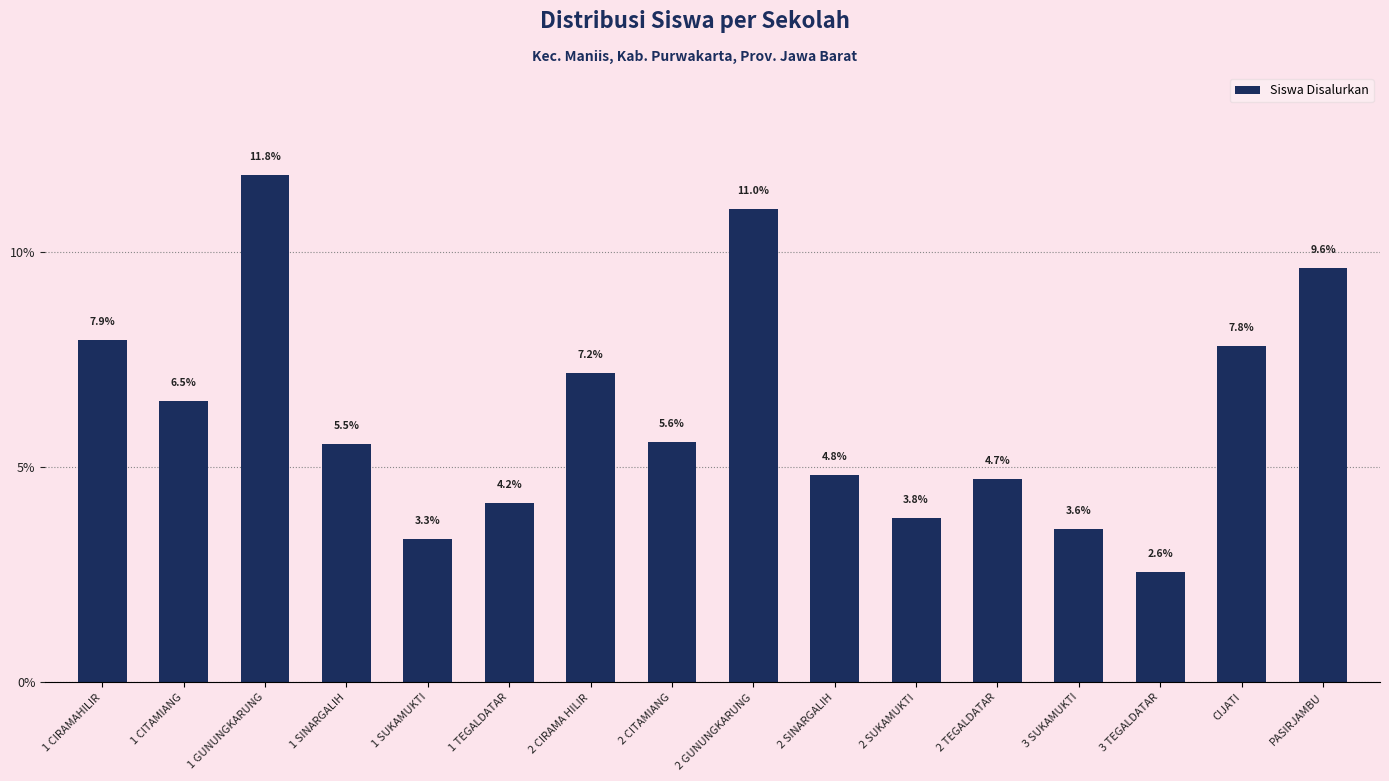

Rank the categories by value from lowest to highest.

3 TEGALDATAR, 1 SUKAMUKTI, 3 SUKAMUKTI, 2 SUKAMUKTI, 1 TEGALDATAR, 2 TEGALDATAR, 2 SINARGALIH, 1 SINARGALIH, 2 CITAMIANG, 1 CITAMIANG, 2 CIRAMA HILIR, CIJATI, 1 CIRAMAHILIR, PASIRJAMBU, 2 GUNUNGKARUNG, 1 GUNUNGKARUNG